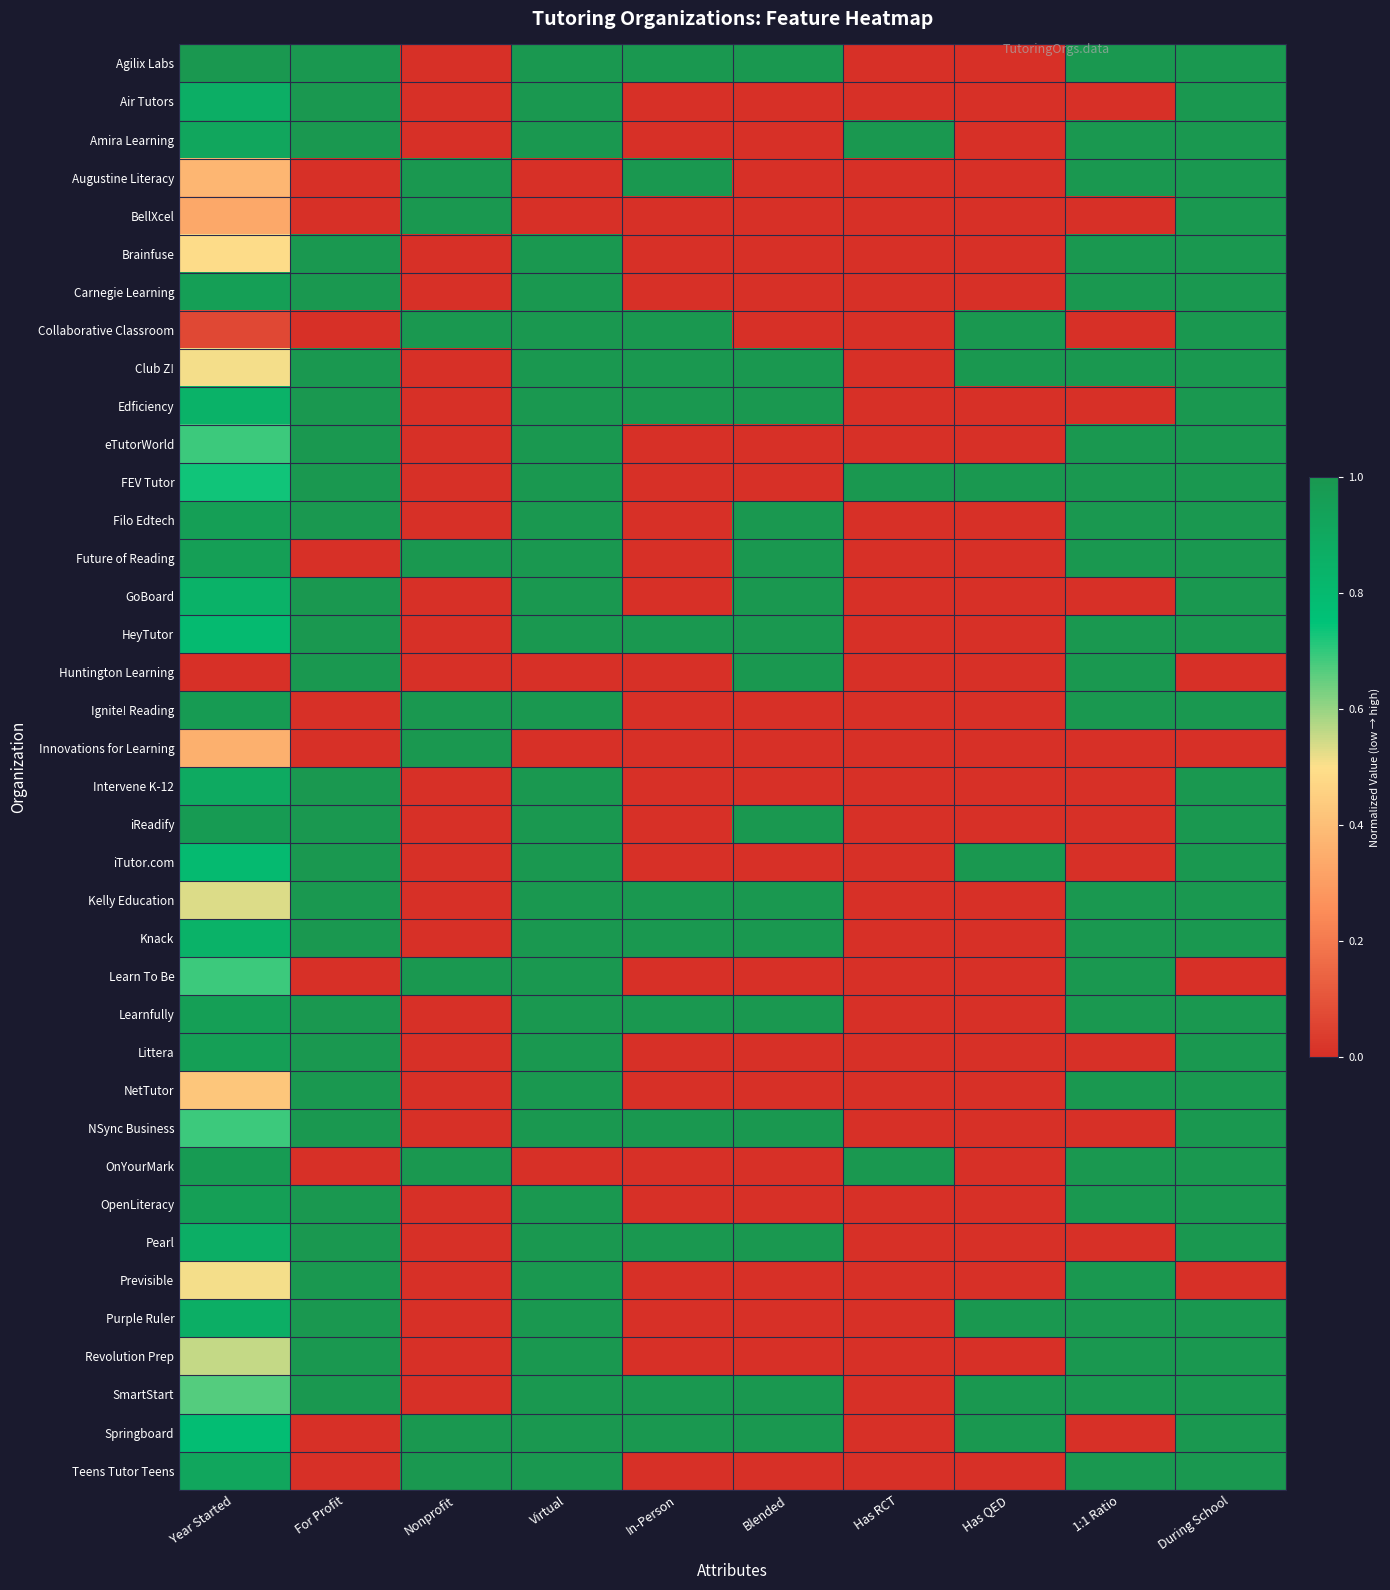

What is the spread (max minus min) of values at Nonprofit?

1.0